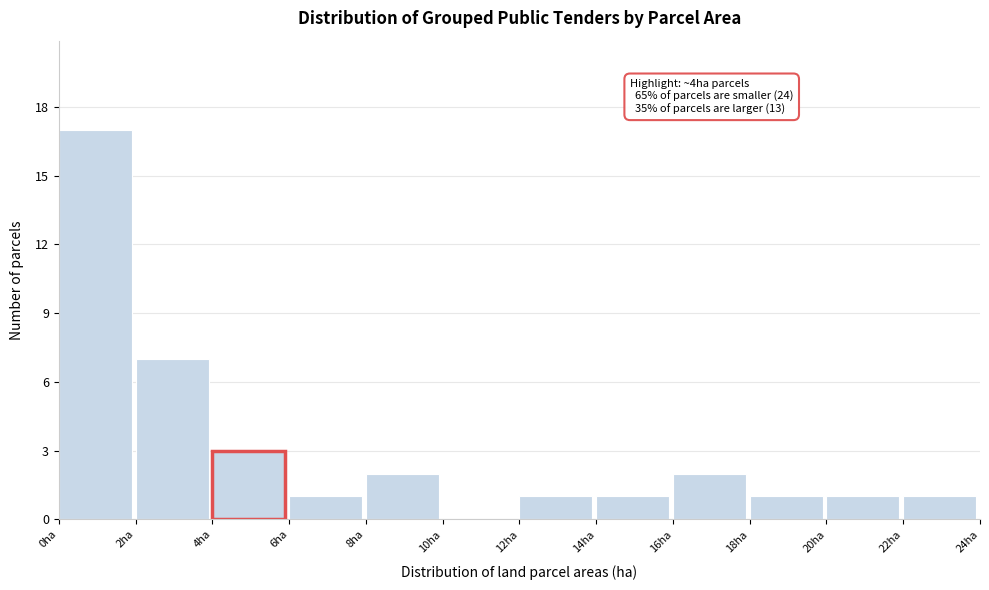

Which range on the x-axis has the tallest bar?

0 to 2